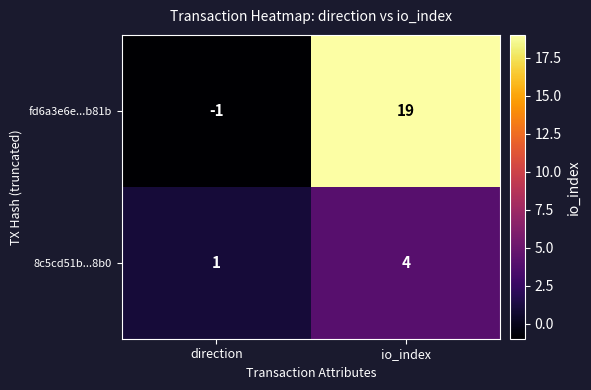

Count the number of data series in this chart.

2